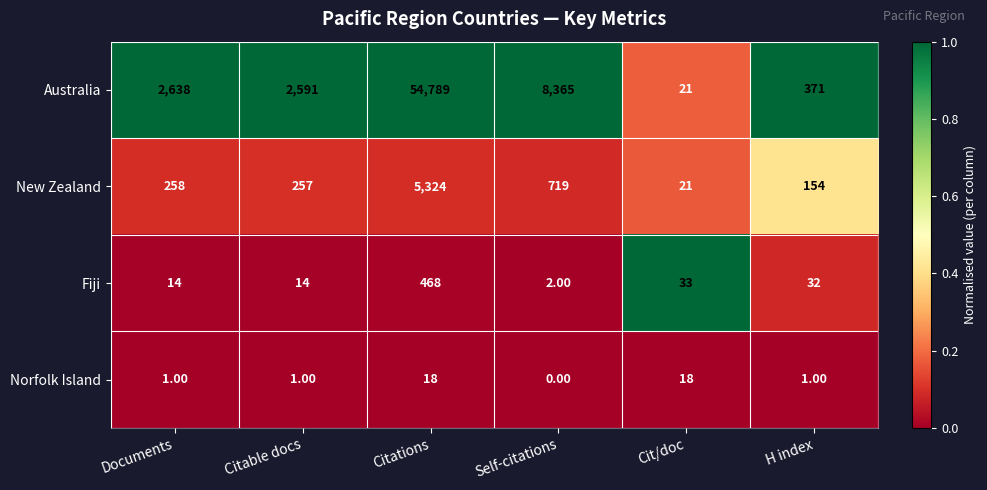

Which series has the widest spread of values?

Australia